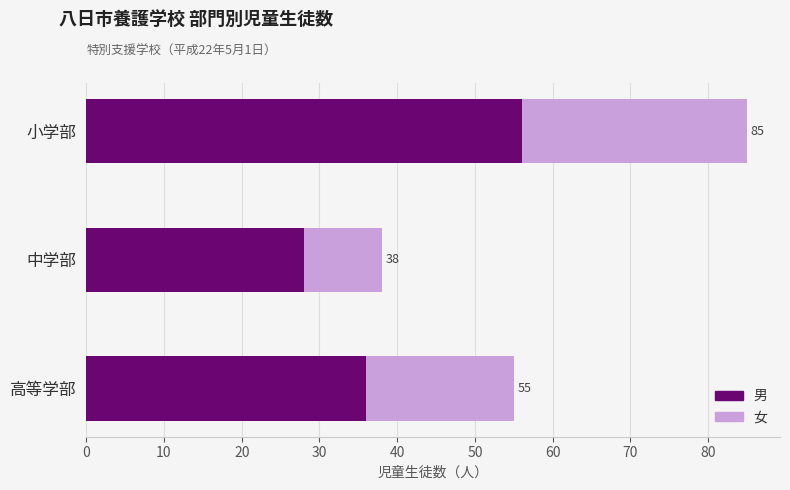

What are all the series names shown in the legend?

男, 女